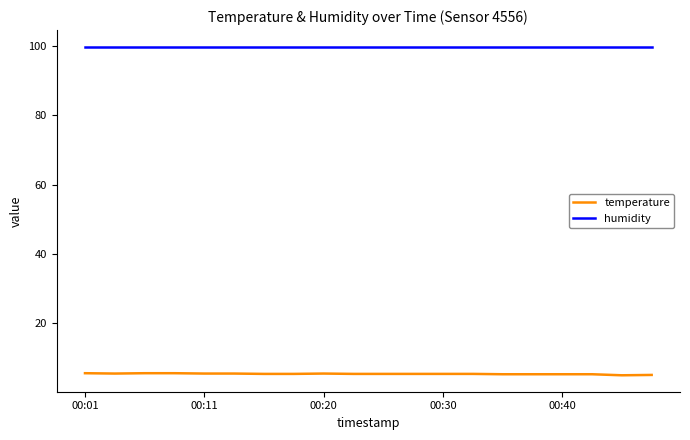

True or false: humidity and temperature cross at least once.

False